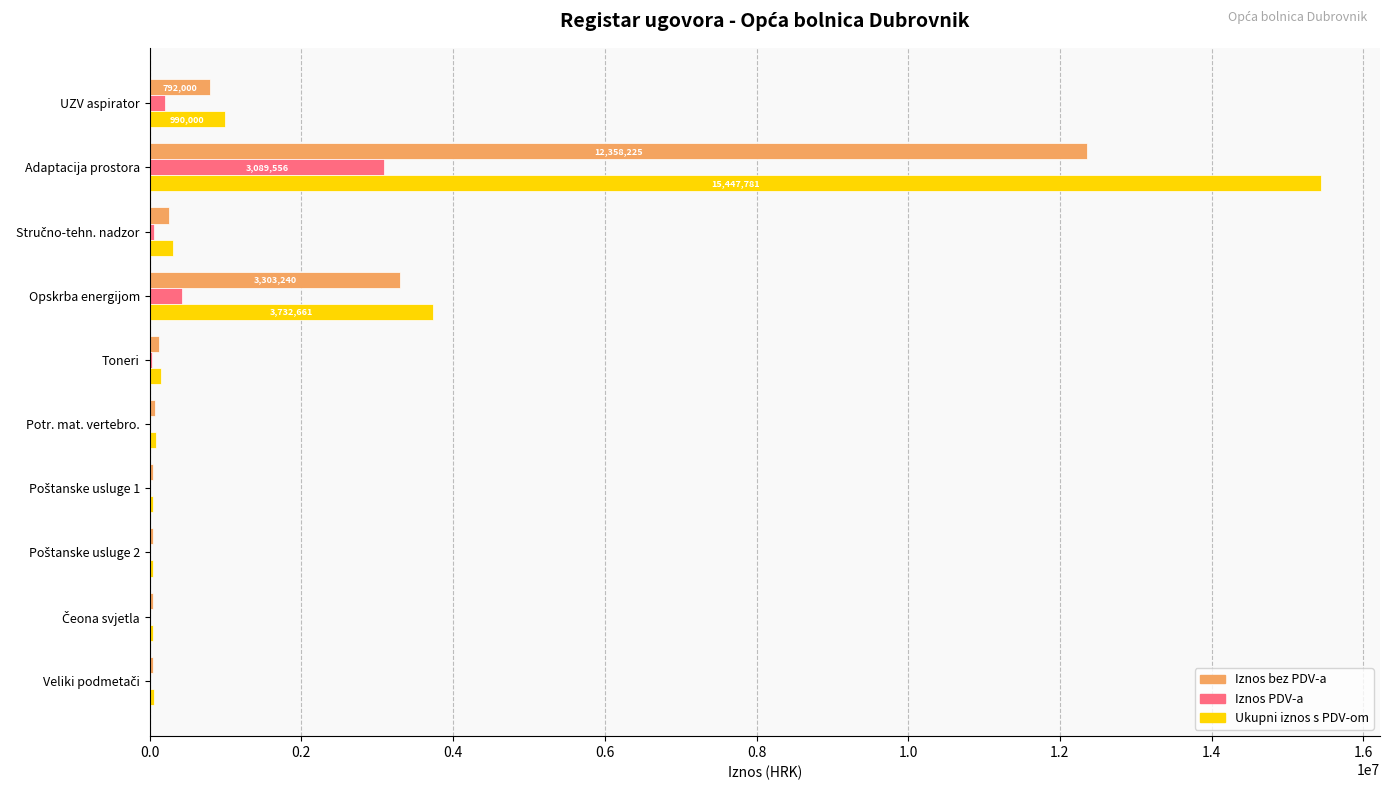

What is the highest value of the Iznos PDV-a series?

3089556.2